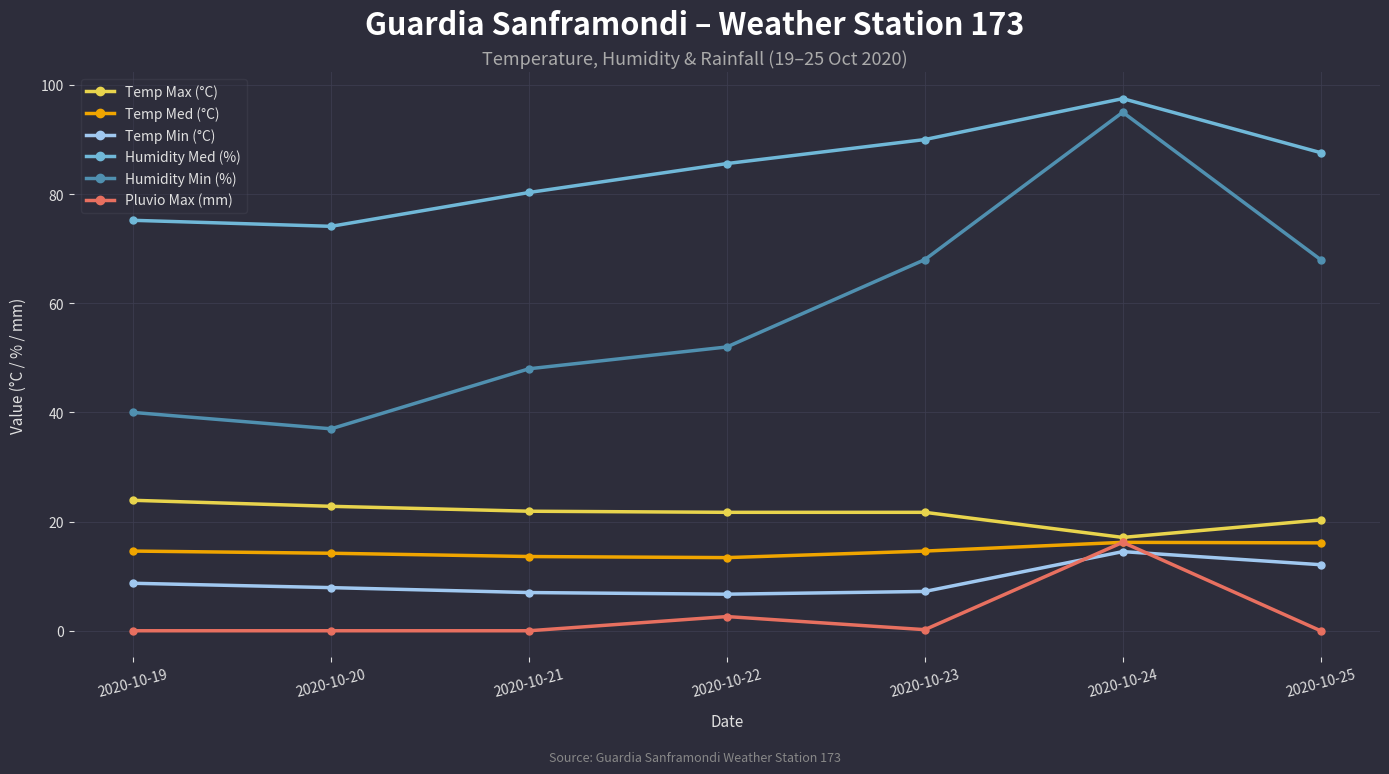

The value of Humidity Min (%) at 2020-10-19 is 13.1. True or false?

False